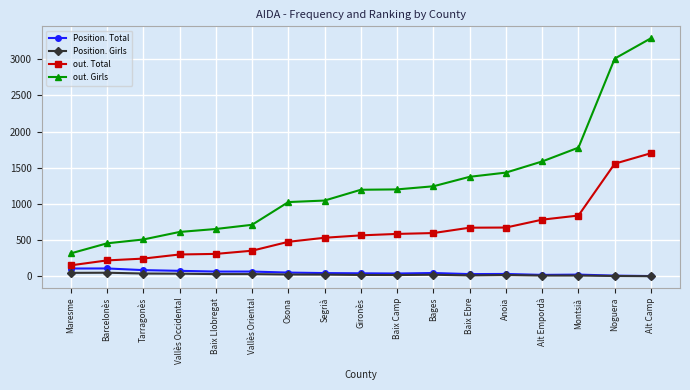

List the series in order of their peak value, lowest first.

Position. Girls, Position. Total, out. Total, out. Girls